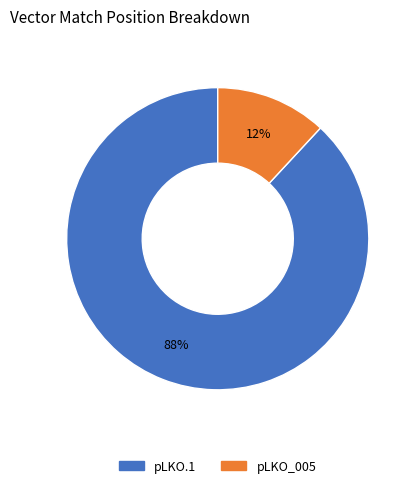

What percentage is the pLKO.1 slice, to the nearest percent?

88%